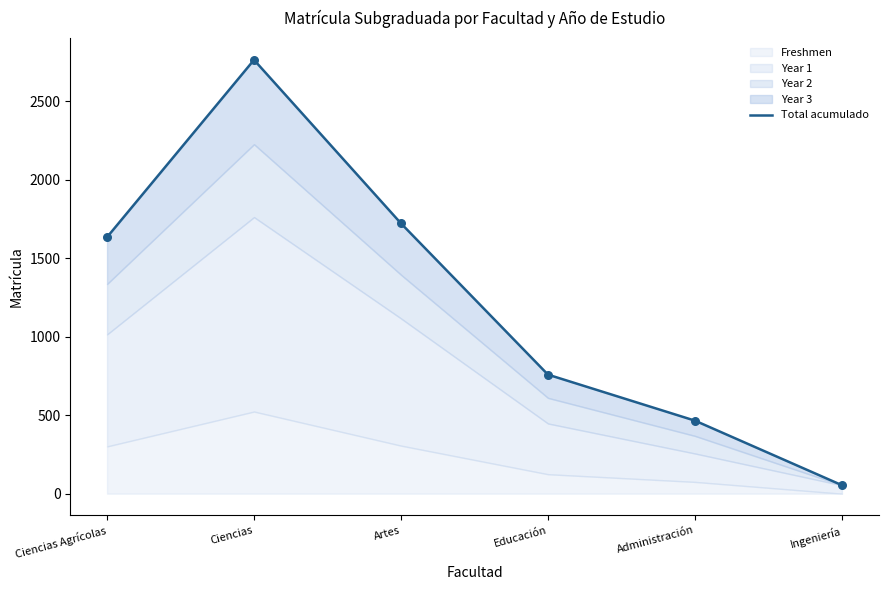

What is the change in value from Ciencias Agrícolas to Educación?

-875